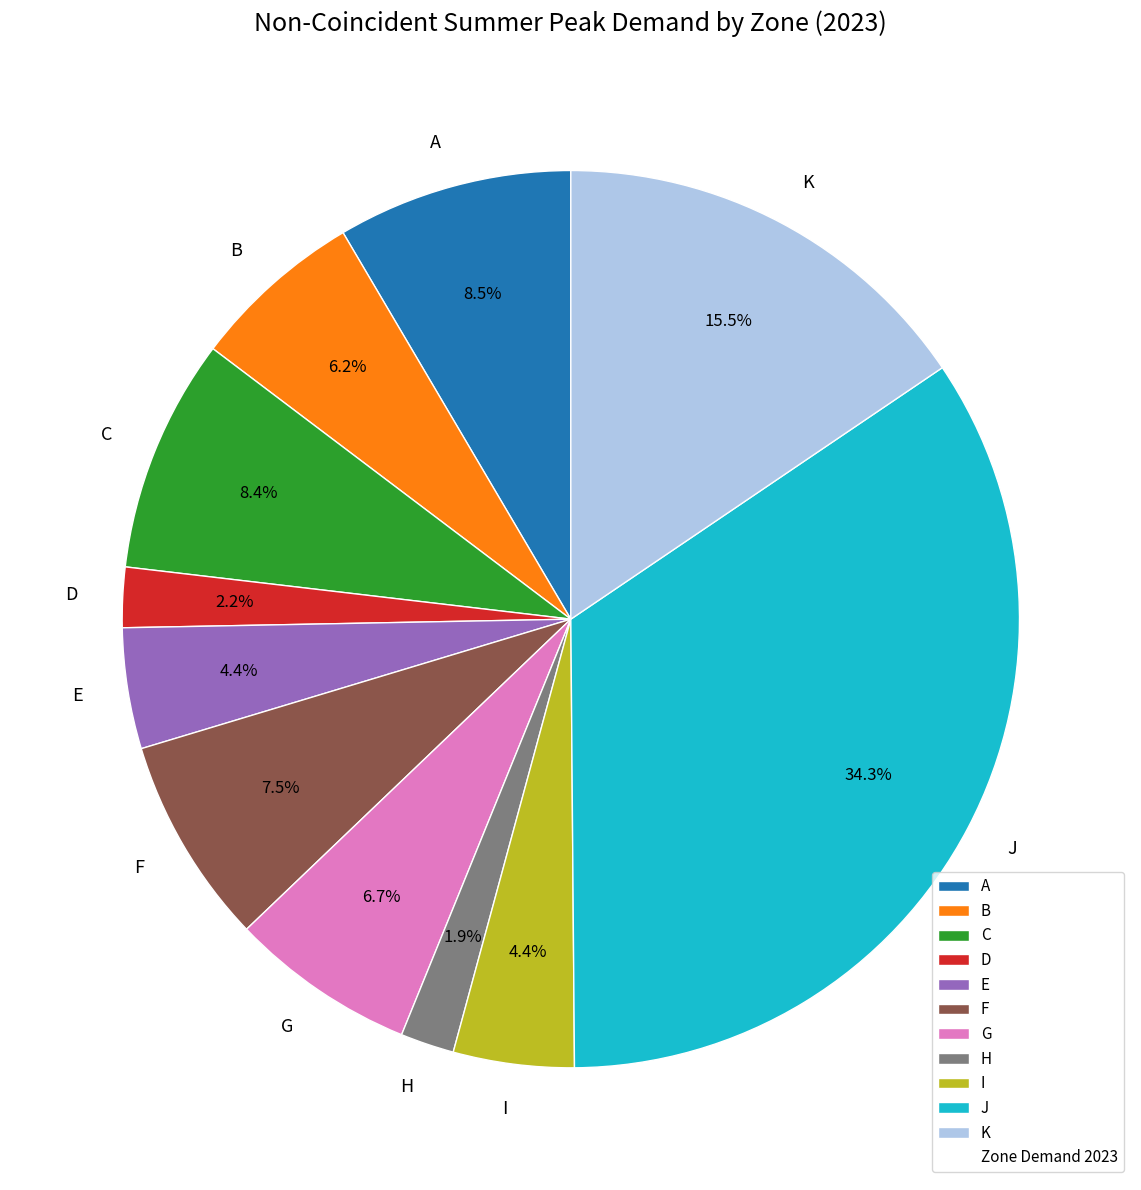

Is J the majority of the pie?

No